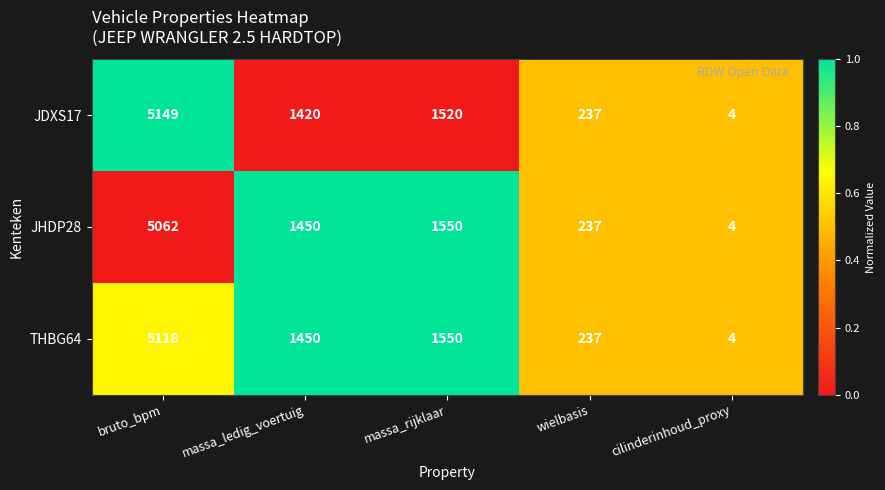

Reading left to right, transcribe all the data shown in this chart.

JDXS17: bruto_bpm=5149	massa_ledig_voertuig=1420	massa_rijklaar=1520	wielbasis=237	cilinderinhoud_proxy=4
JHDP28: bruto_bpm=5062	massa_ledig_voertuig=1450	massa_rijklaar=1550	wielbasis=237	cilinderinhoud_proxy=4
THBG64: bruto_bpm=5118	massa_ledig_voertuig=1450	massa_rijklaar=1550	wielbasis=237	cilinderinhoud_proxy=4